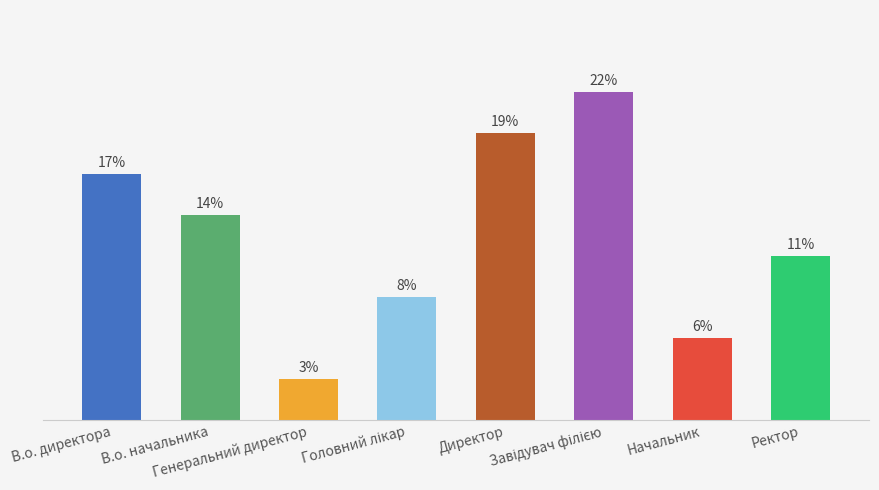

Which category has the highest value across all series?

Завідувач філією